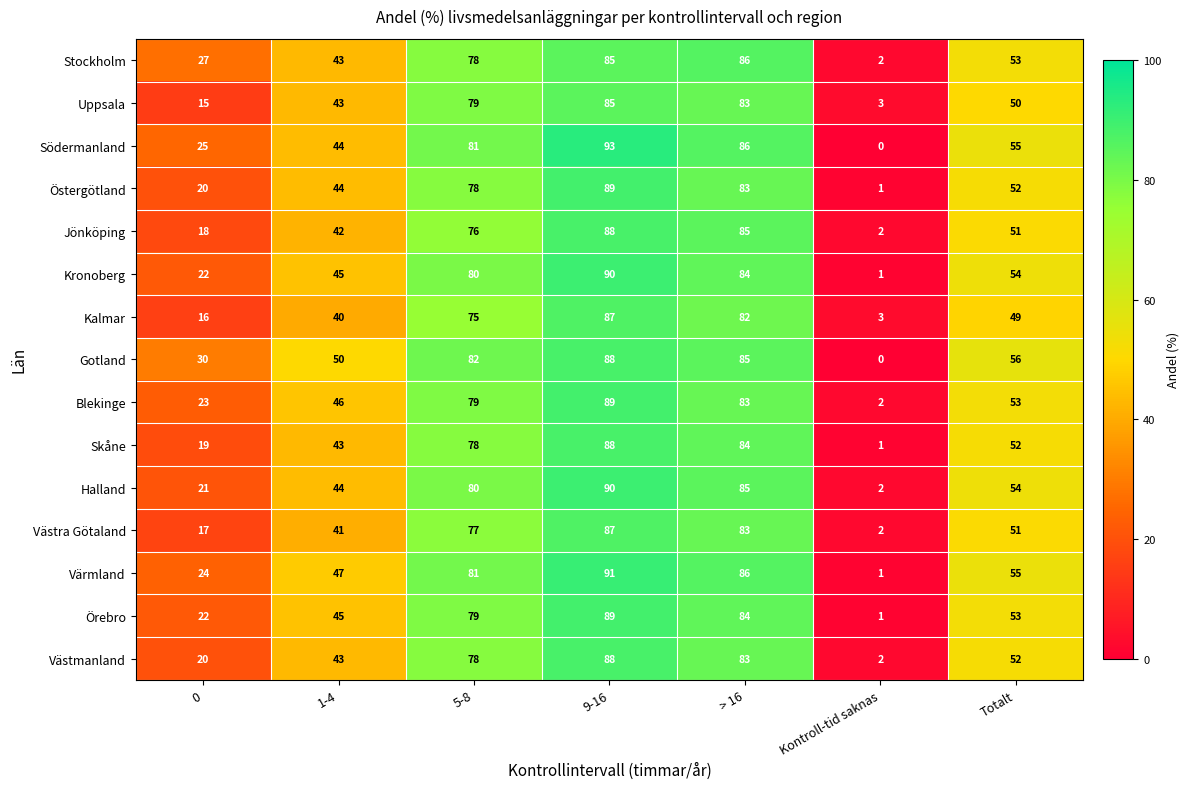

List the labels in order of Skåne value, smallest first.

Kontroll-tid saknas, 0, 1-4, Totalt, 5-8, > 16, 9-16